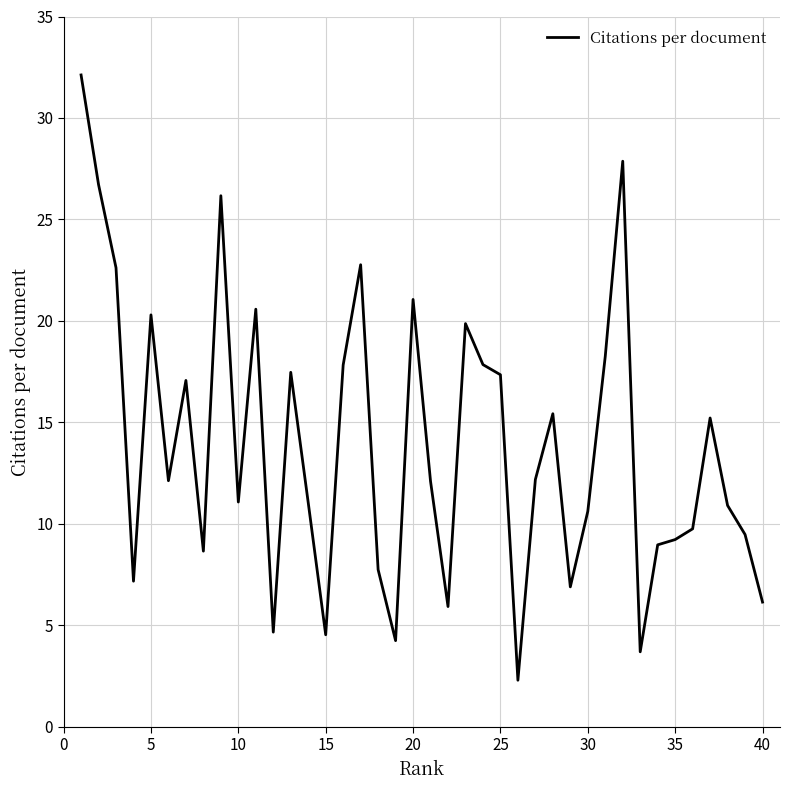

What is the greatest value displayed?

32.1